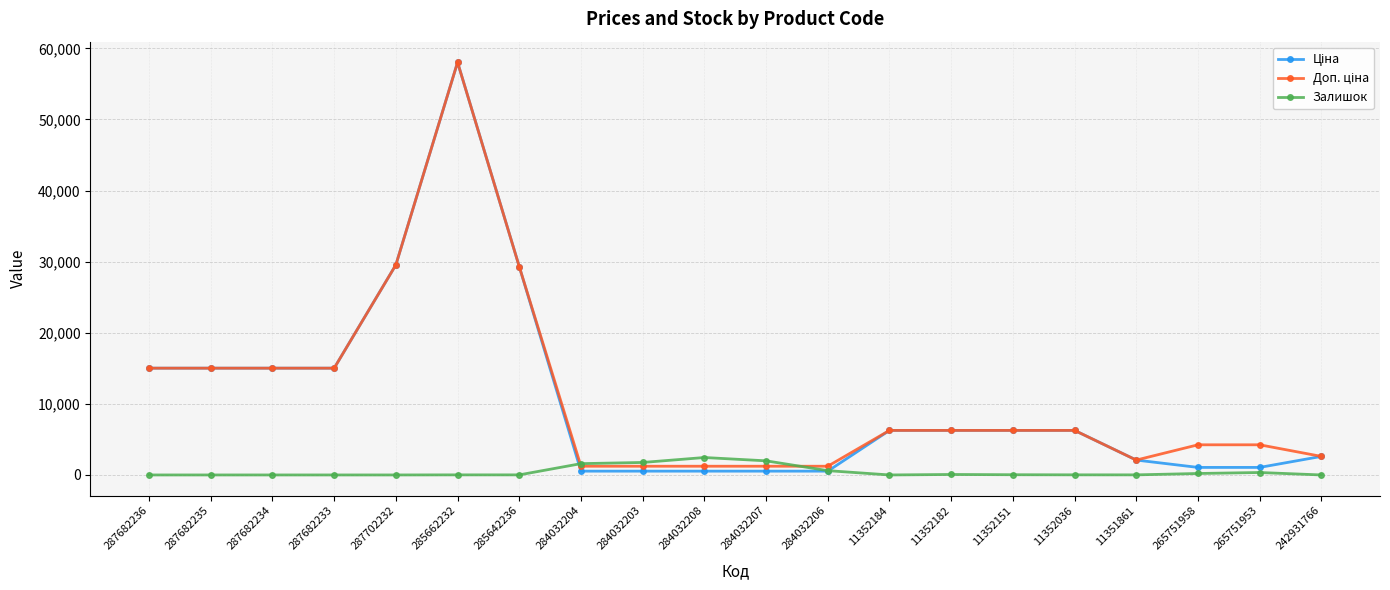

What is the difference between the highest and lowest values at 287682234?

15019.2